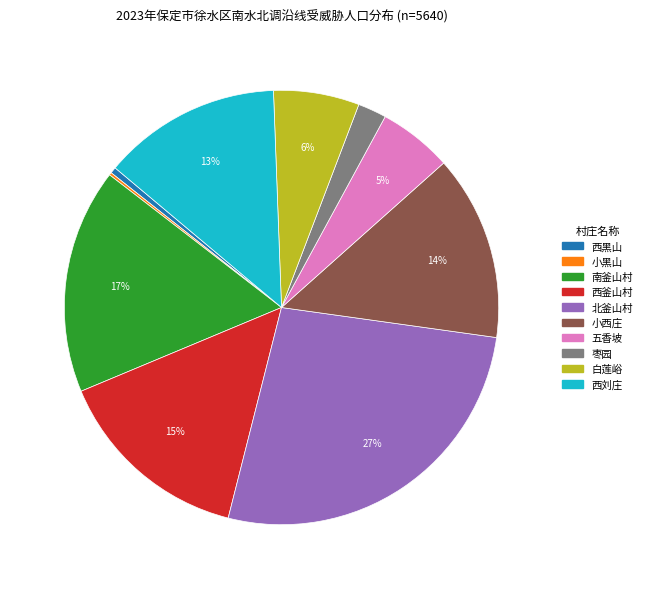

What is the largest slice in the pie chart?

北釜山村